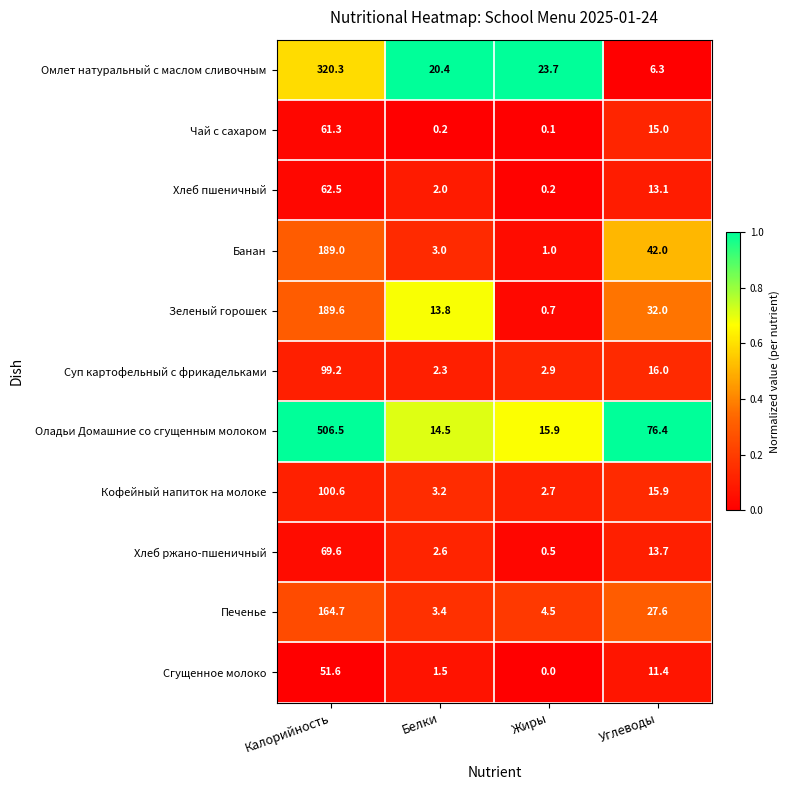

What is the difference between the highest and lowest values at Углеводы?

70.1